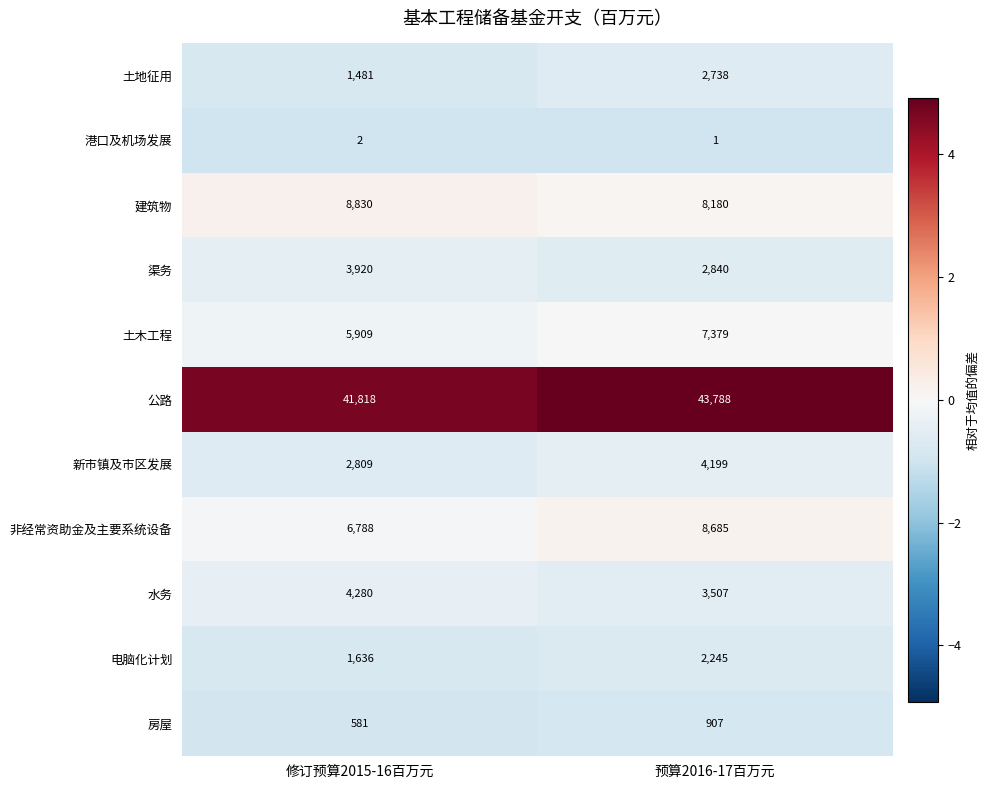

What is the total value across all series at 预算2016-17百万元?

84469